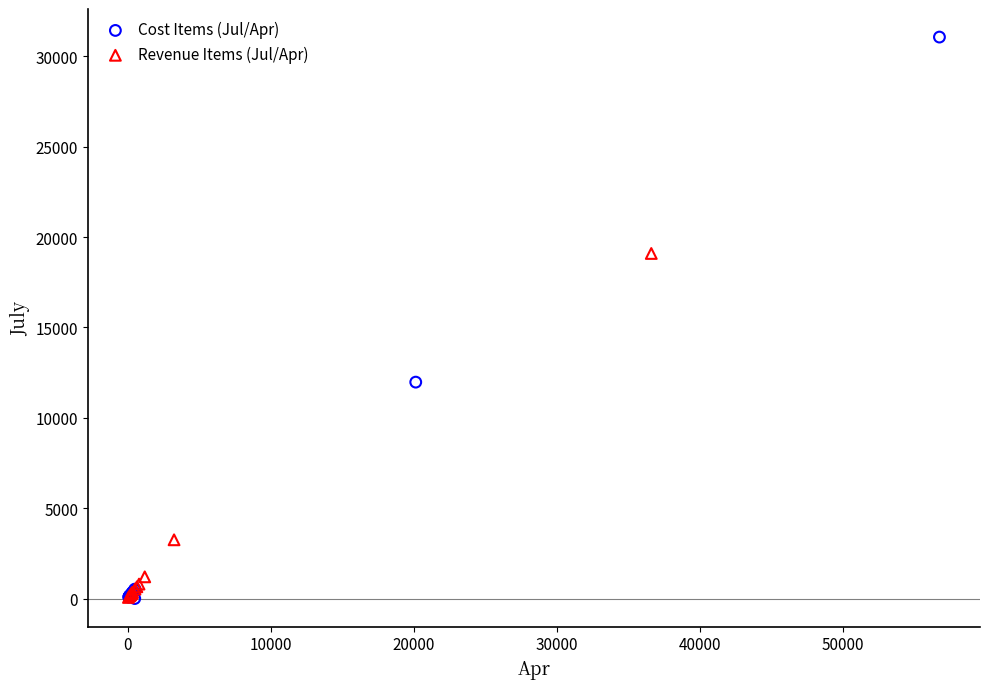

Which series has the largest Y range (max minus min)?

Cost Items (Jul/Apr)